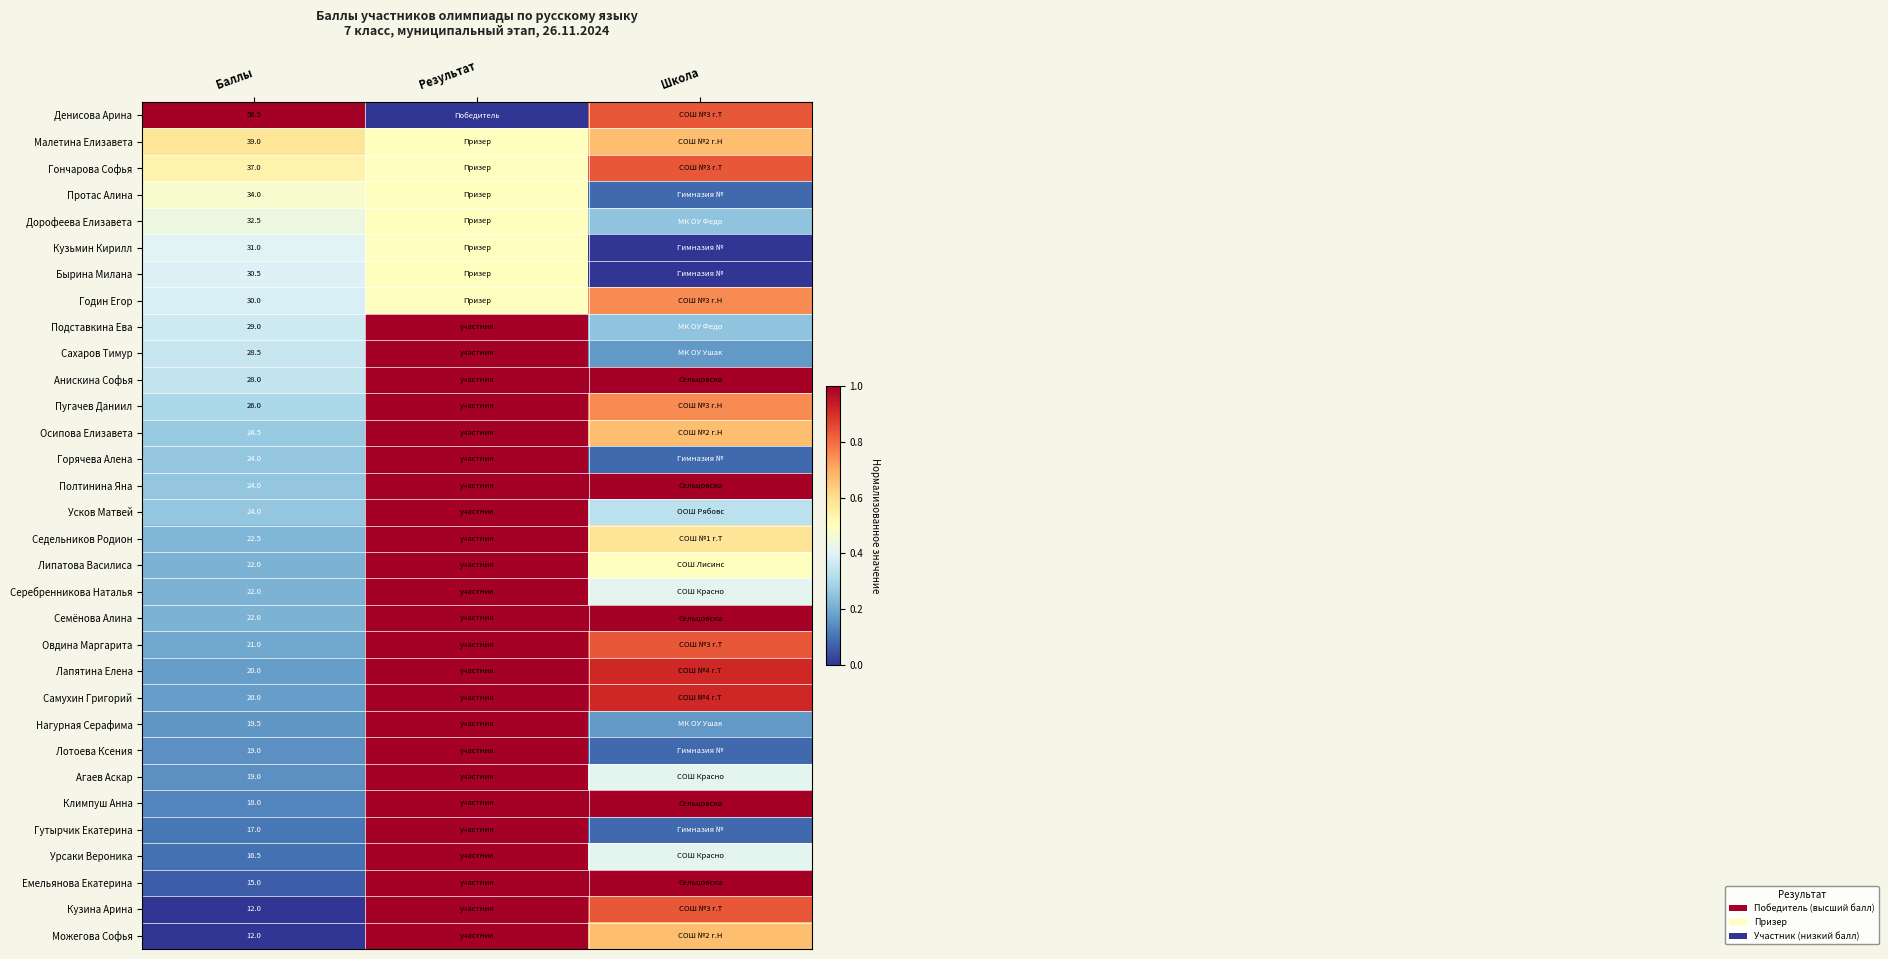

What is the maximum value for Гутырчик Екатерина?

1.0